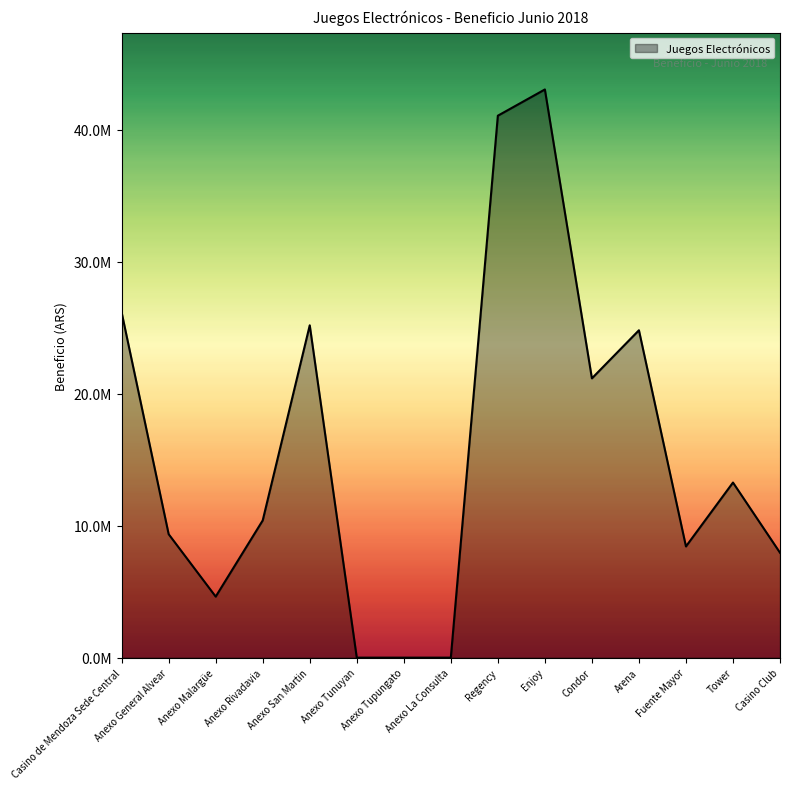

Does the chart have visible grid lines?

No